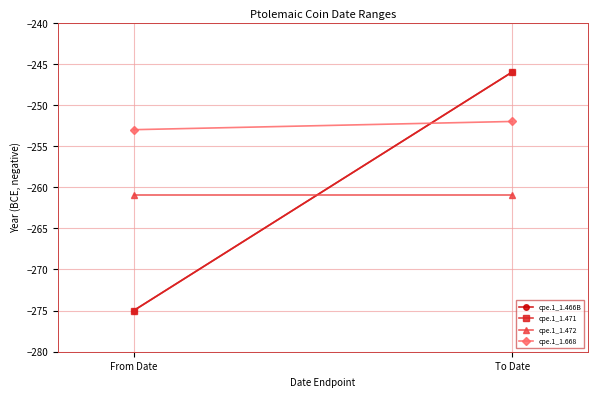

How many distinct data groups are displayed?

4